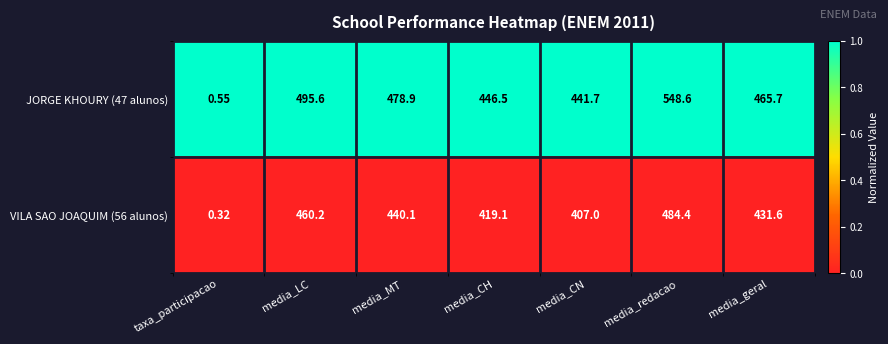

Rank the categories by VILA SAO JOAQUIM (56 alunos) value from highest to lowest.

media_redacao, media_LC, media_MT, media_geral, media_CH, media_CN, taxa_participacao